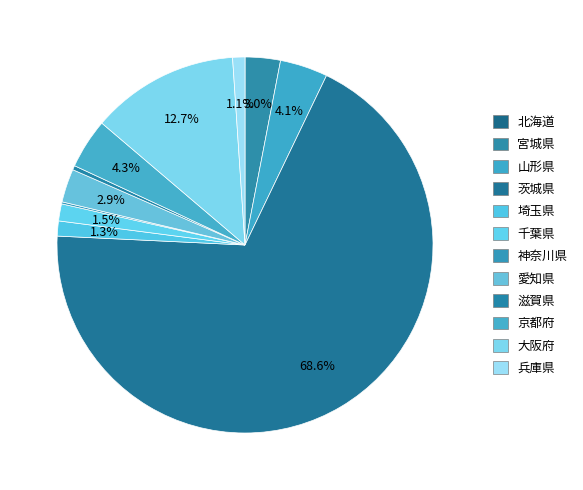

Count the number of slices in the pie.

12